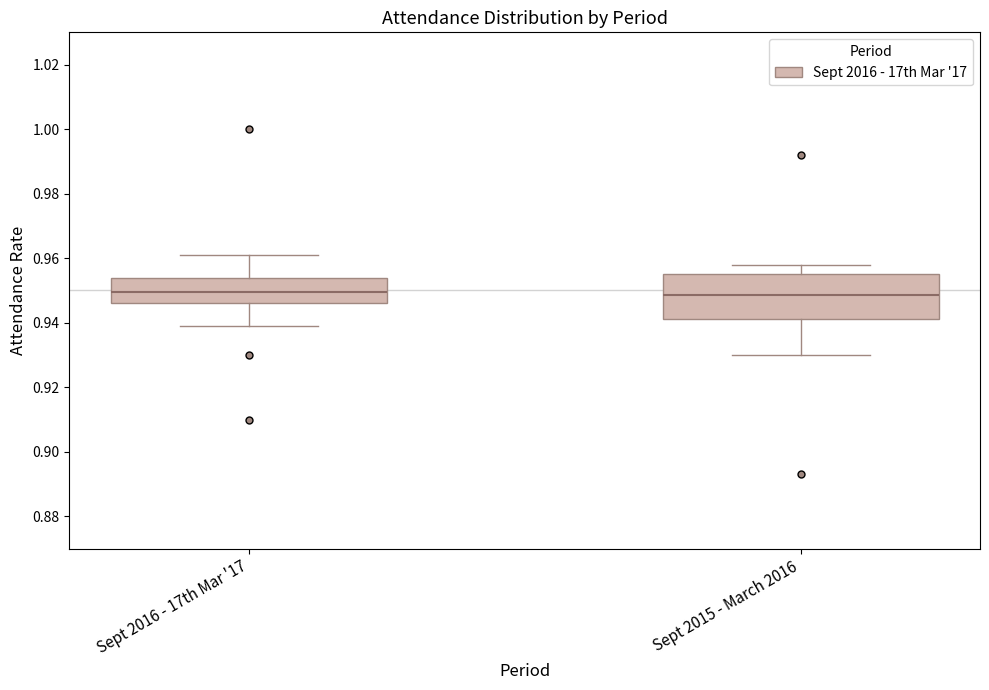

Reading left to right, transcribe this box plot: for each box, give where its median line is, the range the box spans, and where its two whiskers end, as read against the y-axis. The values are not printed on the chart, so give them approximately, as read against the axis.

Sept 2016 - 17th Mar '17: median 0.950, box 0.946 to 0.954, whiskers 0.940 to 0.962
Sept 2015 - March 2016: median 0.948, box 0.942 to 0.956, whiskers 0.930 to 0.958